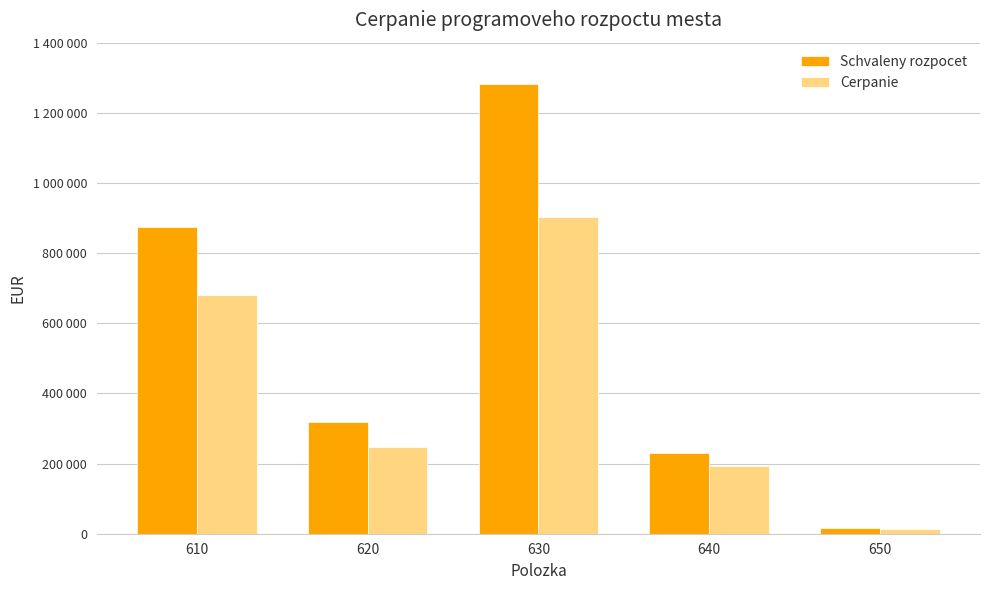

Which series has the widest spread of values?

Schvaleny rozpocet